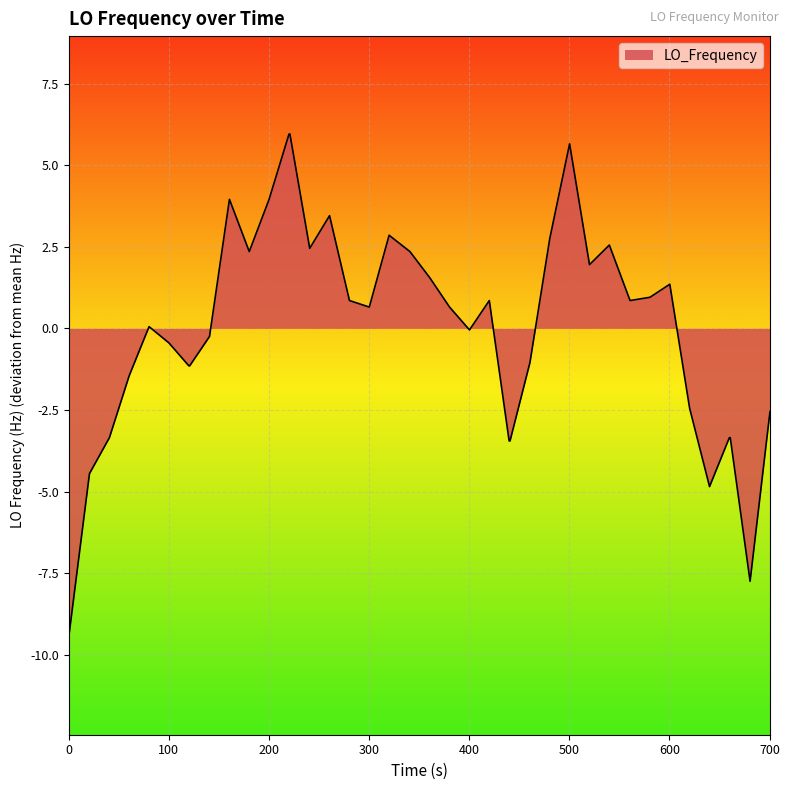

What is the greatest value displayed?

6.0